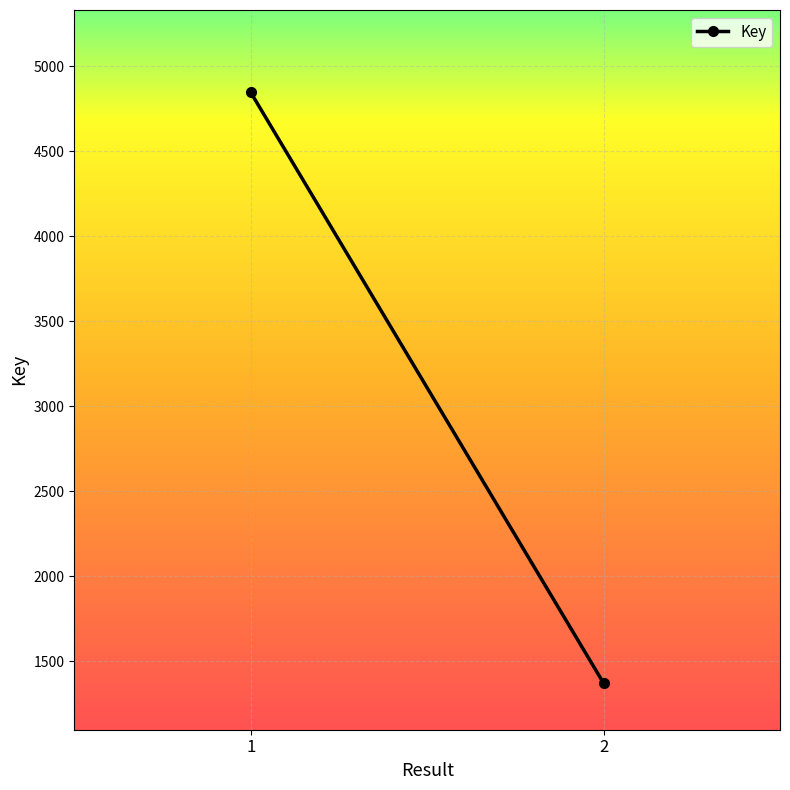

Reading right to left, extract all data points from this chart.

1370	4847